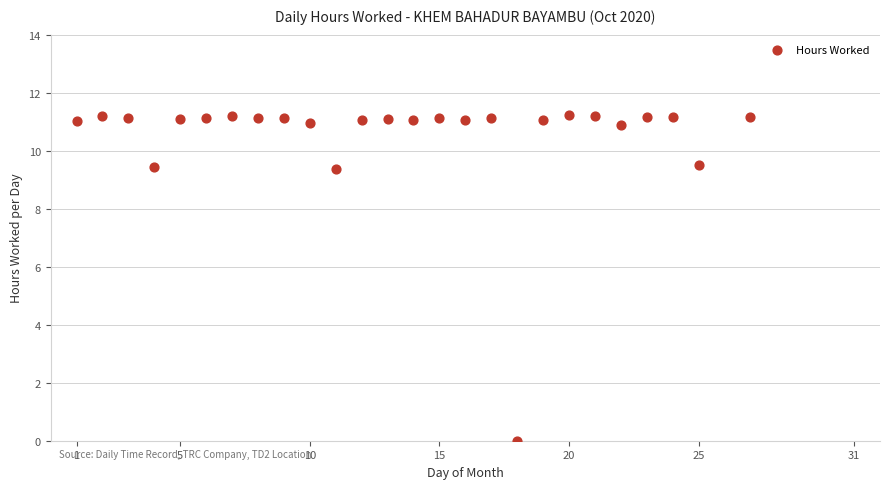

What is the range of Y values (max minus min)?

11.2